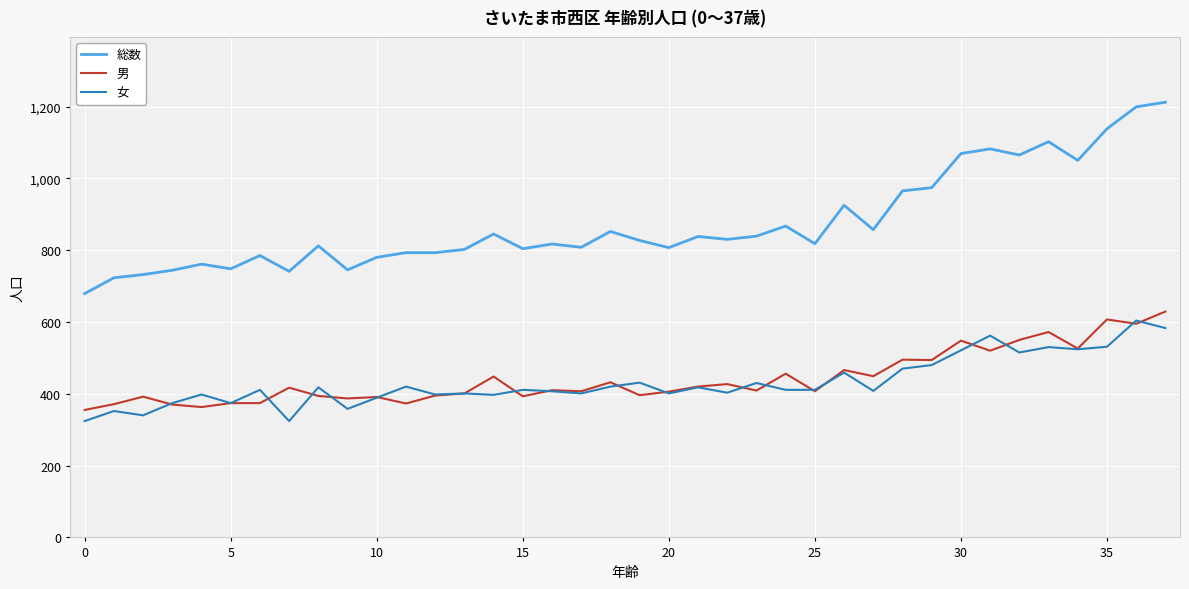

What is the lowest value of the 女 series?

324